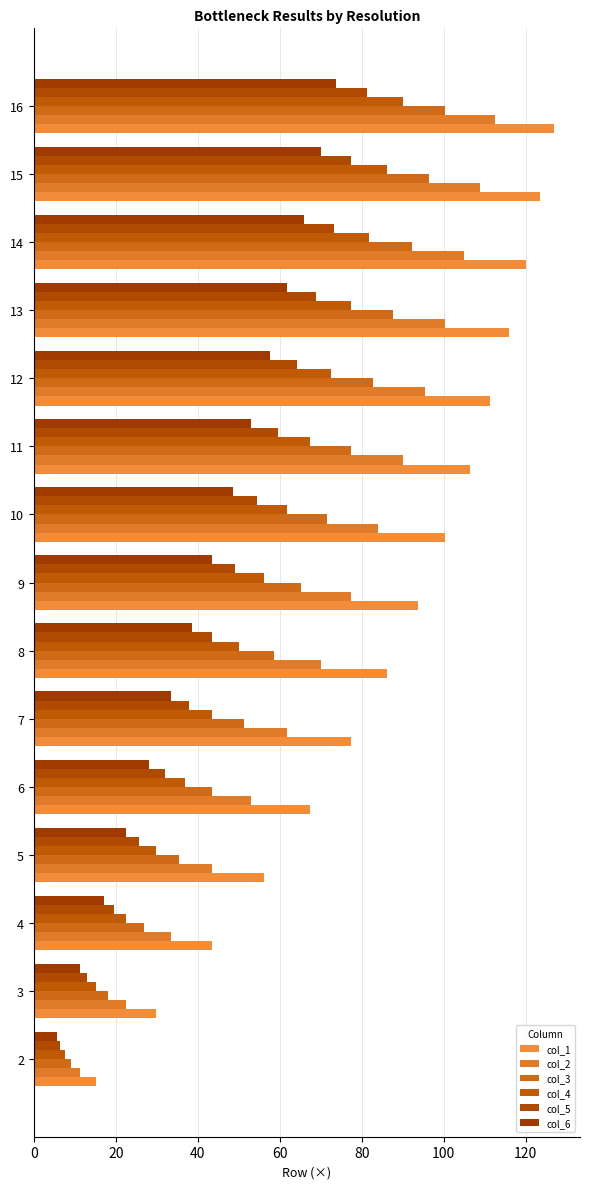

Read the col_3 value at 14.

92.2